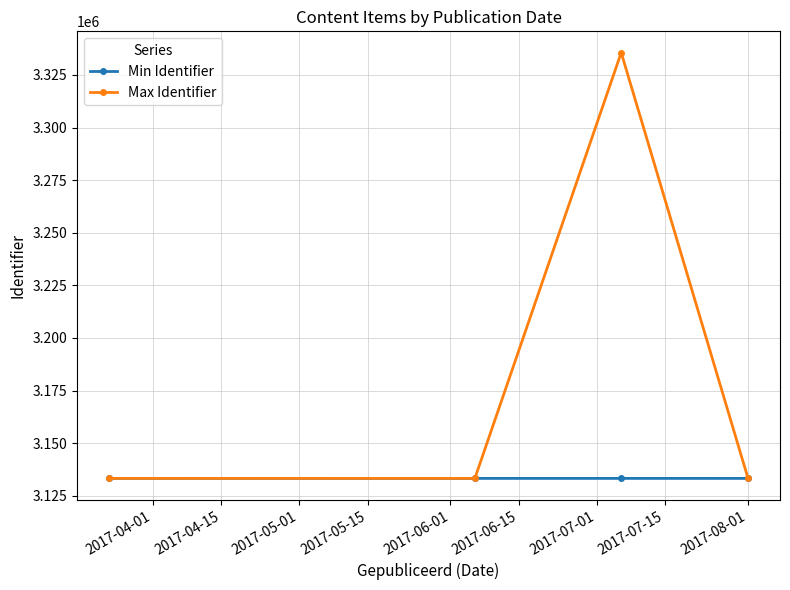

List the series in order of their overall mean, lowest first.

Min Identifier, Max Identifier